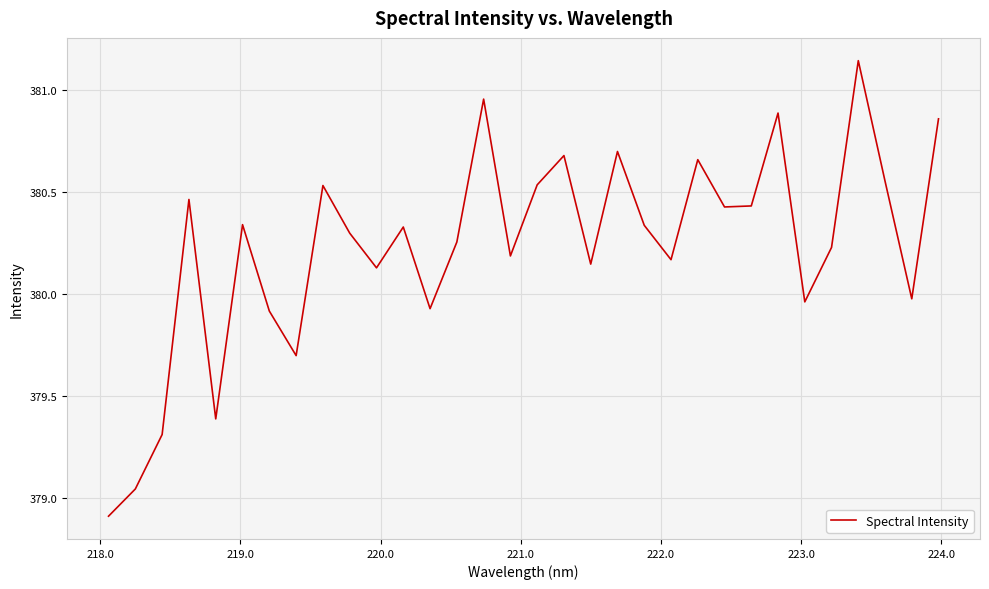

What is the difference between the second highest and second lowest values?

1.9